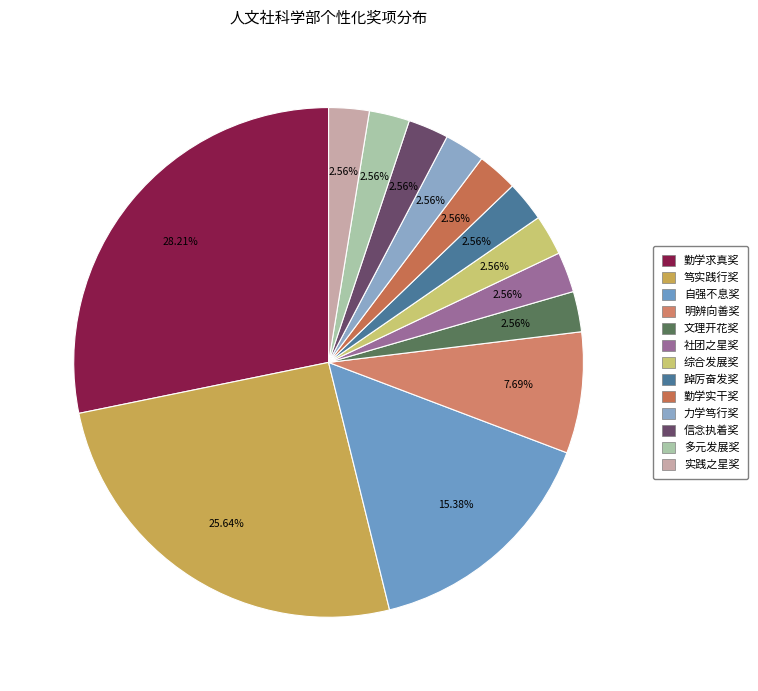

Rank the categories by value from highest to lowest.

勤学求真奖, 笃实践行奖, 自强不息奖, 明辨向善奖, 文理开花奖, 社团之星奖, 综合发展奖, 踔厉奋发奖, 勤学实干奖, 力学笃行奖, 信念执着奖, 多元发展奖, 实践之星奖